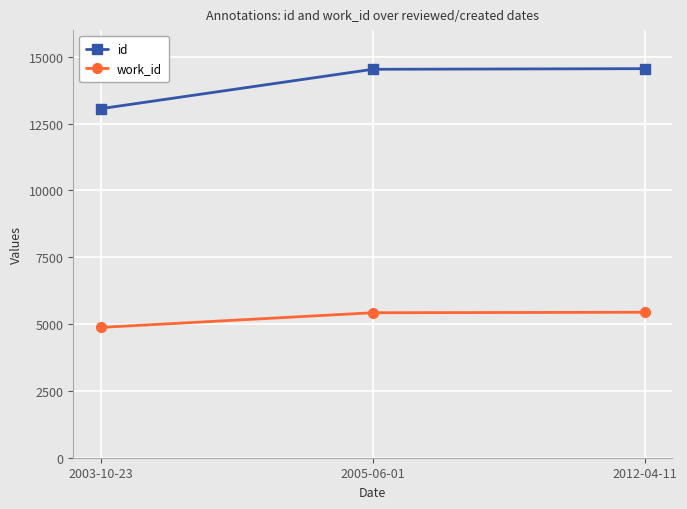

Is it true that id equals 19622 at 2003-10-23?

False